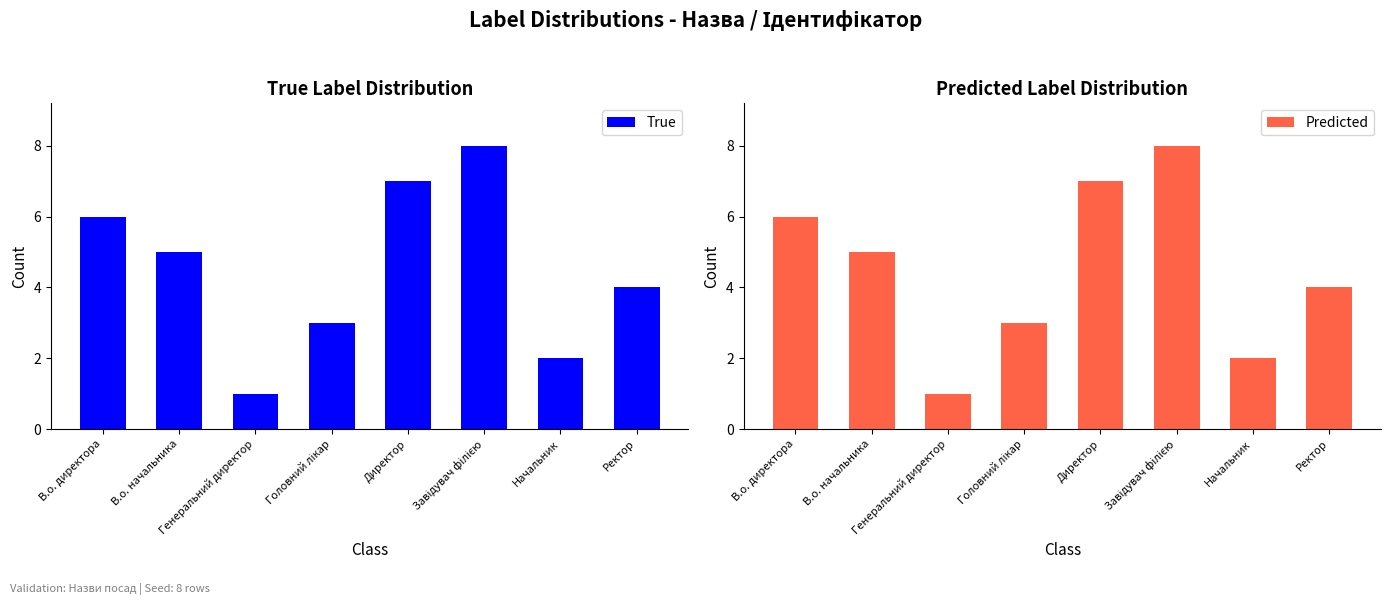

What is the value of the True bar at the 5th from the left?

7